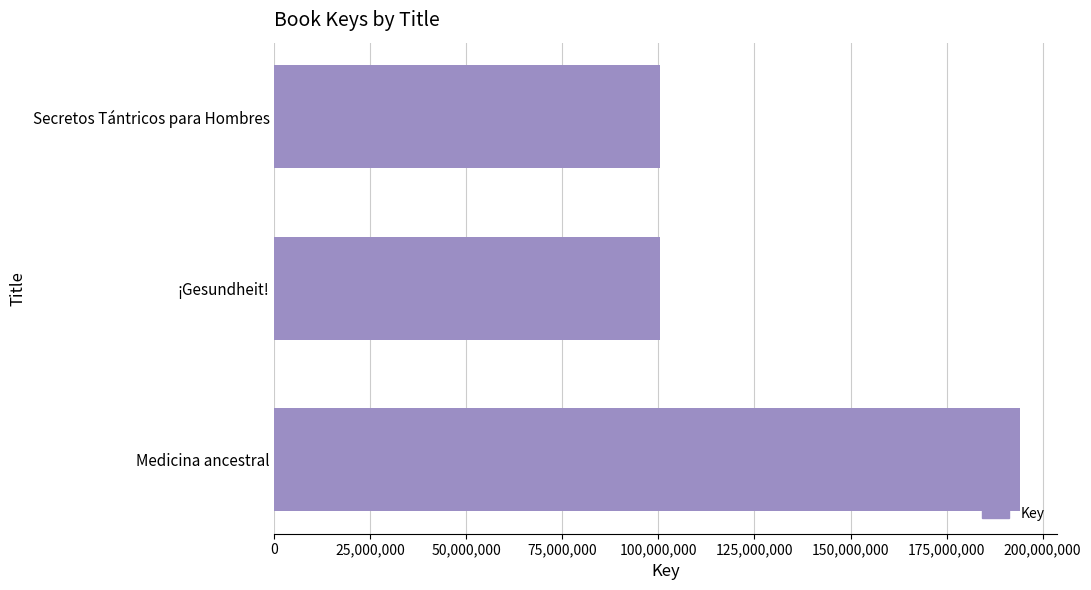

True or false: the data shows 100420885 at Secretos Tántricos para Hombres.

True